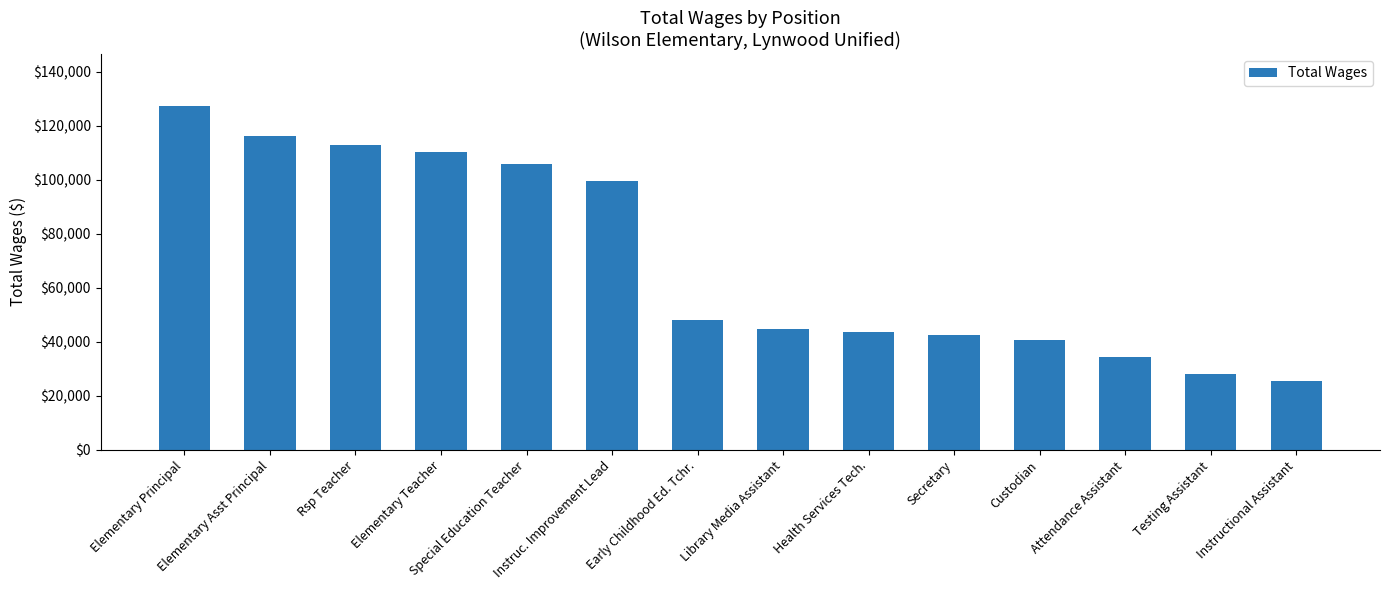

The value at Attendance Assistant is 46658. True or false?

False